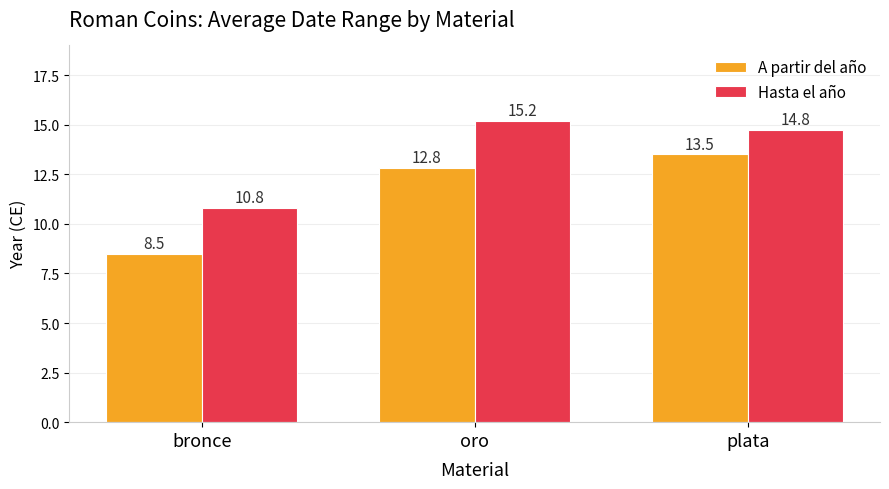

Reading left to right, list all the values displayed in this chart.

A partir del año: bronce=8.5	oro=12.8	plata=13.5
Hasta el año: bronce=10.8	oro=15.2	plata=14.8